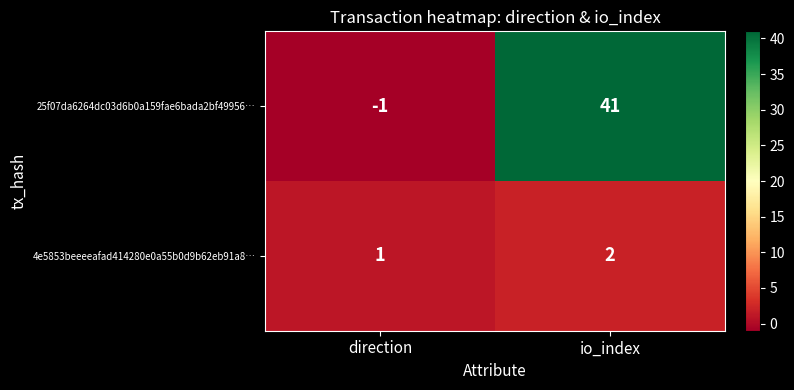

How many positive values does the 25f07da6264dc03d6b0a159fae6bada2bf49956… series have?

1